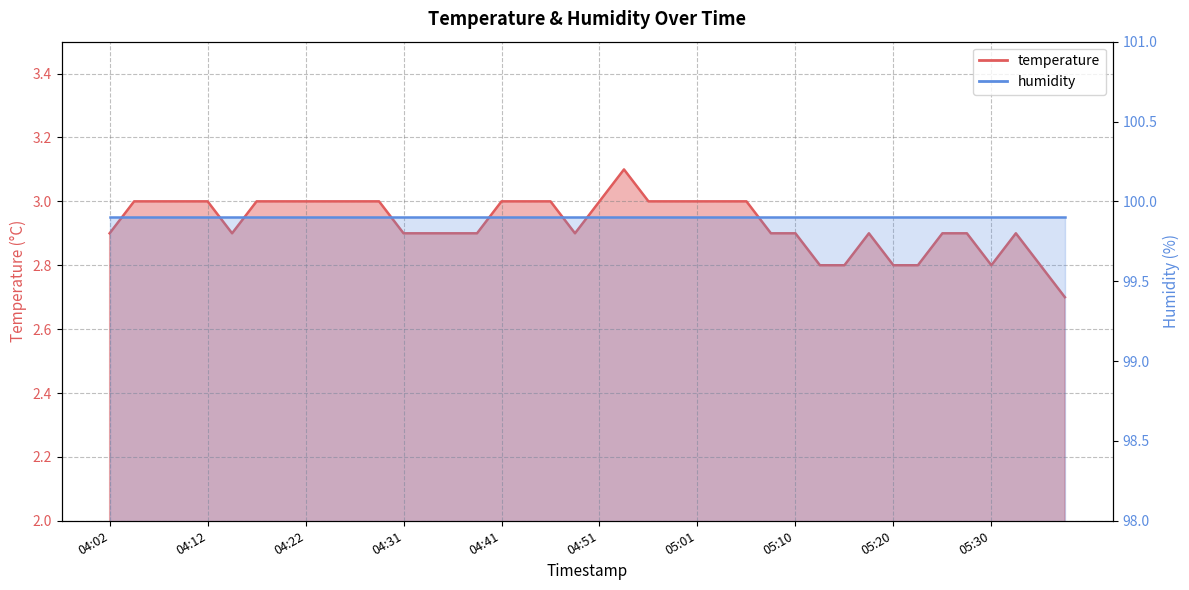

The chart shows a value of 4.8 at 04:58. True or false?

False